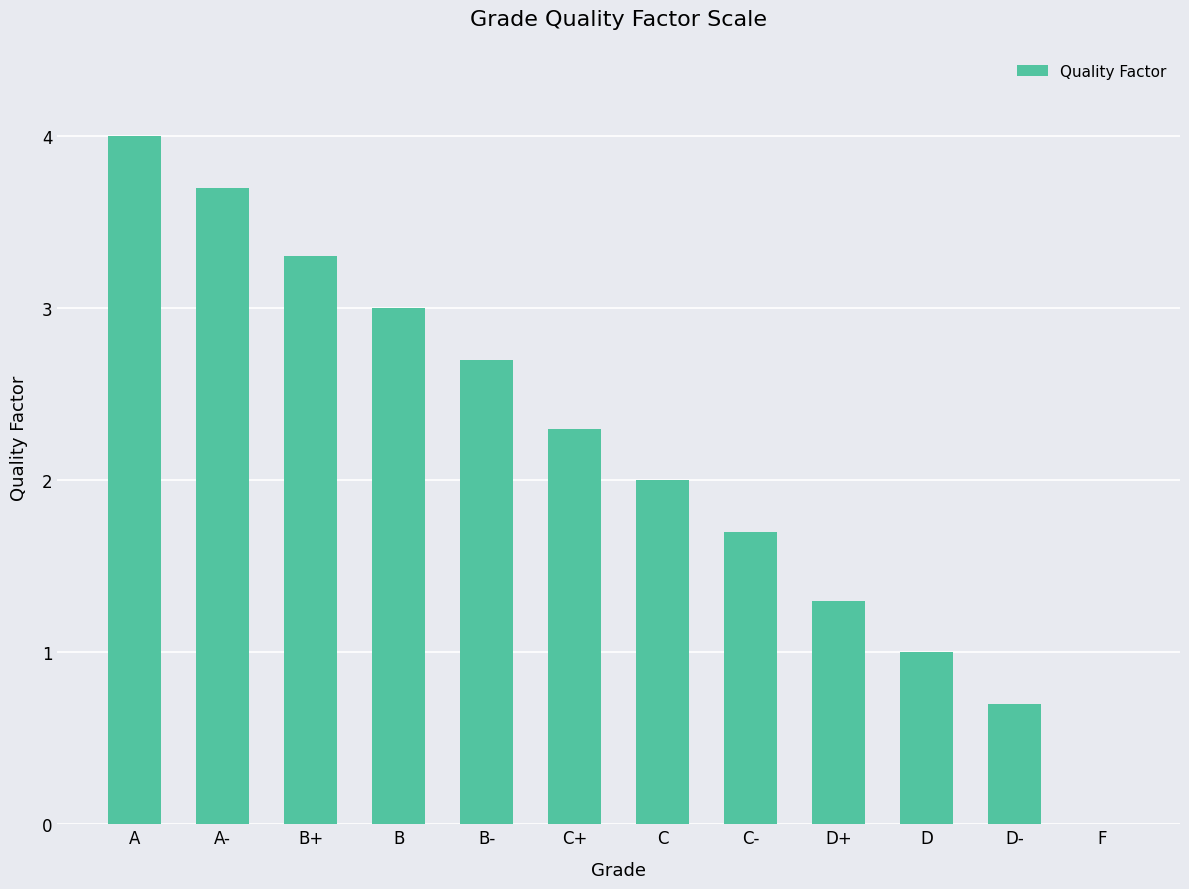

What is the sum of the values at C+ and B?

5.3